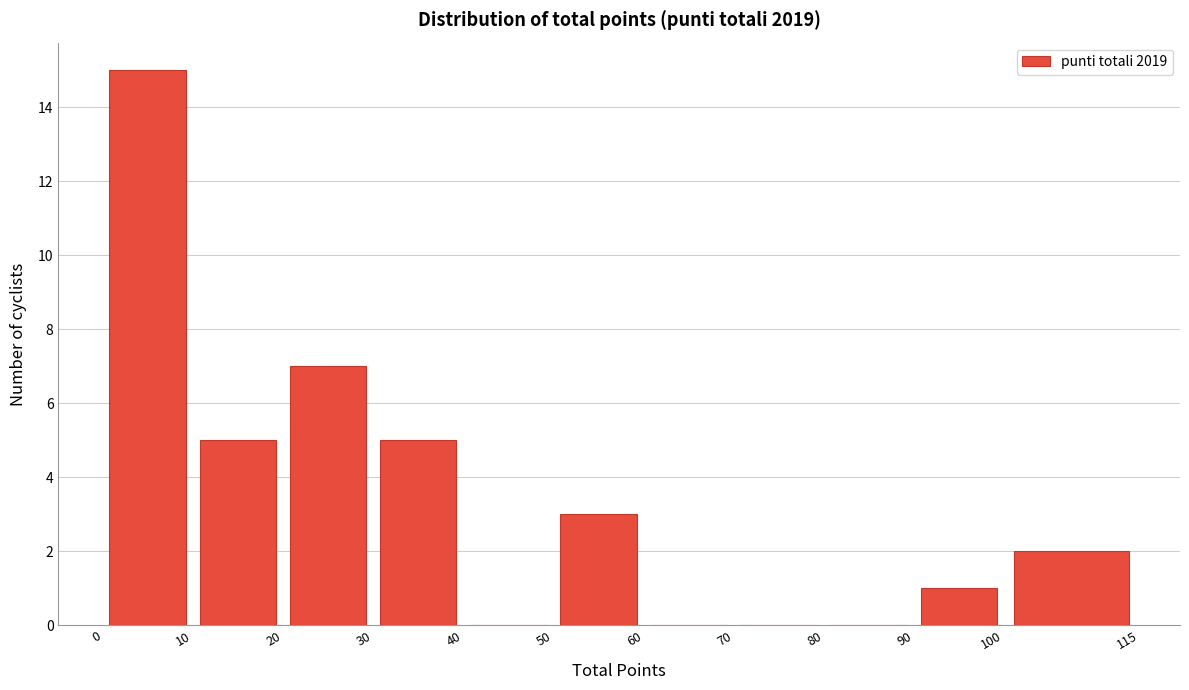

Reading left to right, transcribe this chart: for each bar, give the range it covers on the x-axis and its height. The values are not printed on the chart, so give them approximately, as read against the axis.

0 to 10: 15
10 to 20: 5
20 to 30: 7
30 to 40: 5
40 to 50: 0
50 to 60: 3
60 to 70: 0
70 to 80: 0
80 to 90: 0
90 to 100: 1
100 to 115: 2